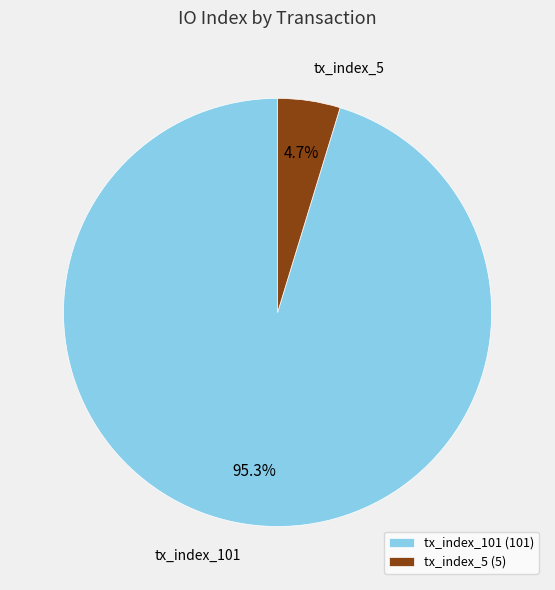

Rank the categories by value from lowest to highest.

tx_index_5, tx_index_101